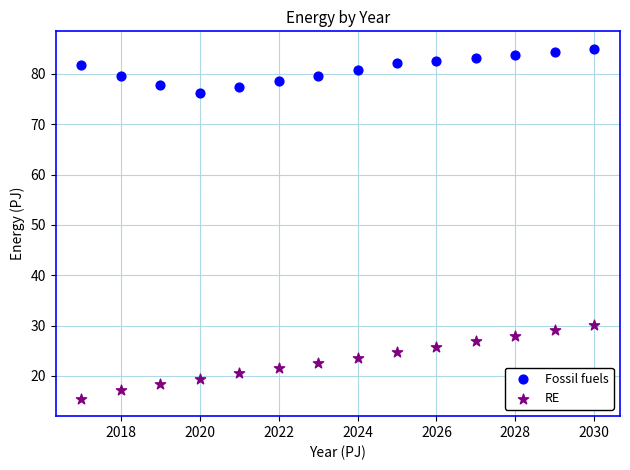

What is the X range (max minus min) for the scatter plot?

13.0